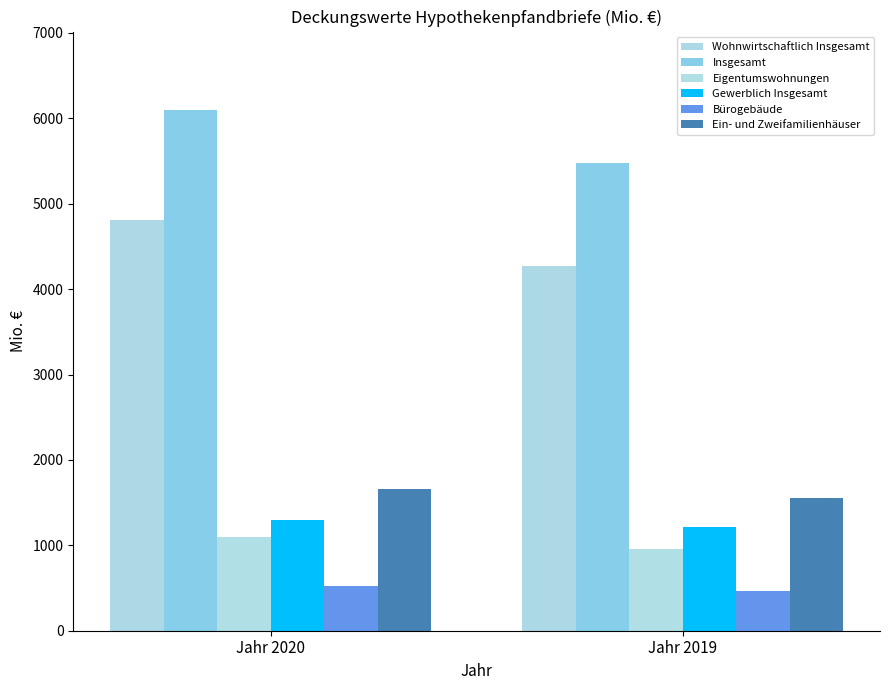

At how many categories does at least one series exceed 2935?

2